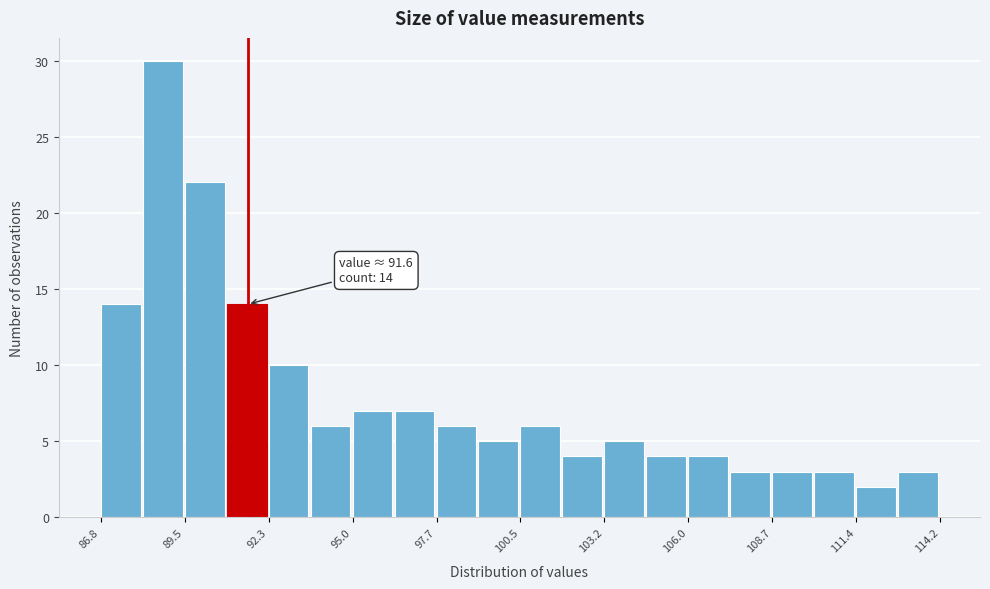

Read against the x-axis, roughly where is the centre of the tallest bar?

89.0